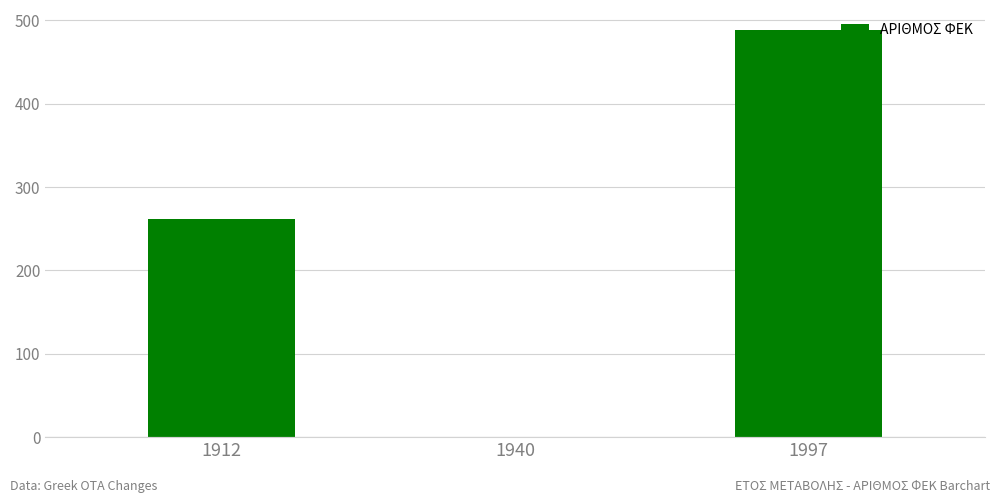

Read the value at 1997, to the nearest 5.

490